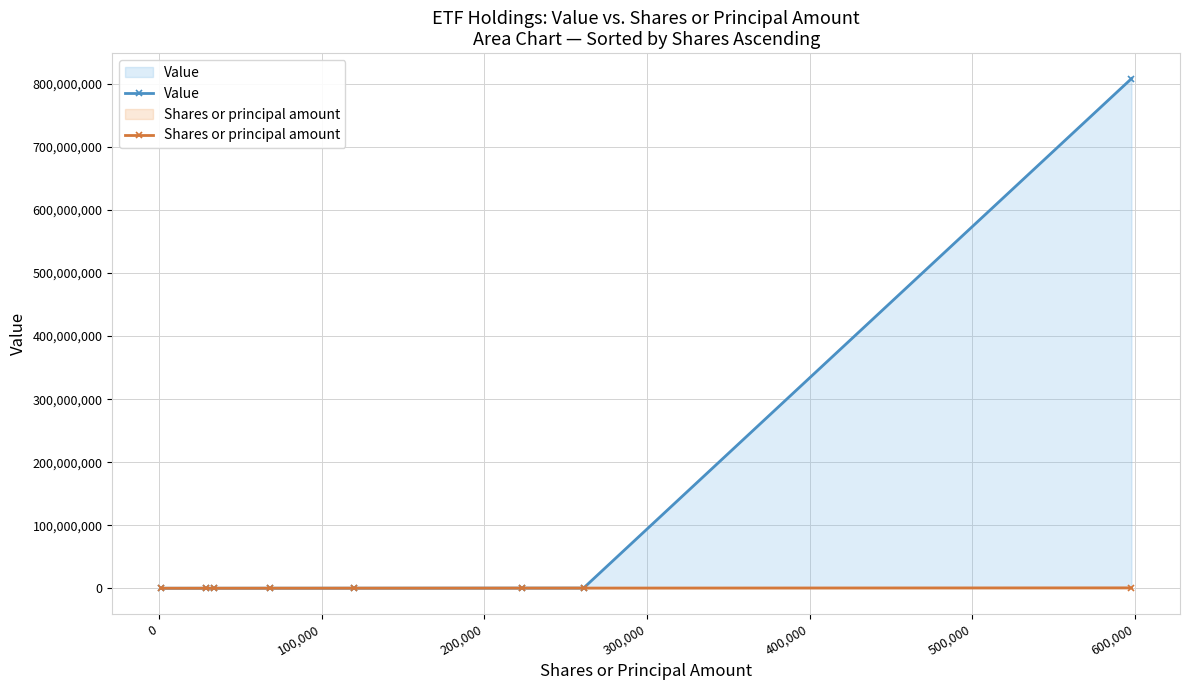

True or false: Value has more than 2 interior local peaks.

False